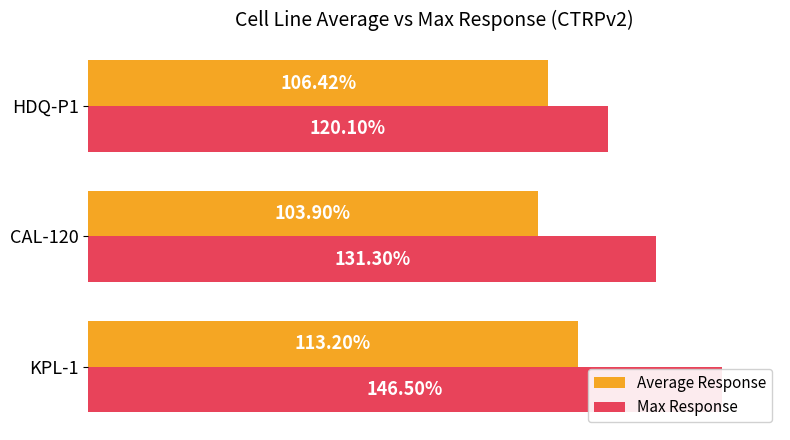

Reading left to right, what are all the values shown in this chart?

Average Response: 113.2	103.9	106.4
Max Response: 146.5	131.3	120.1